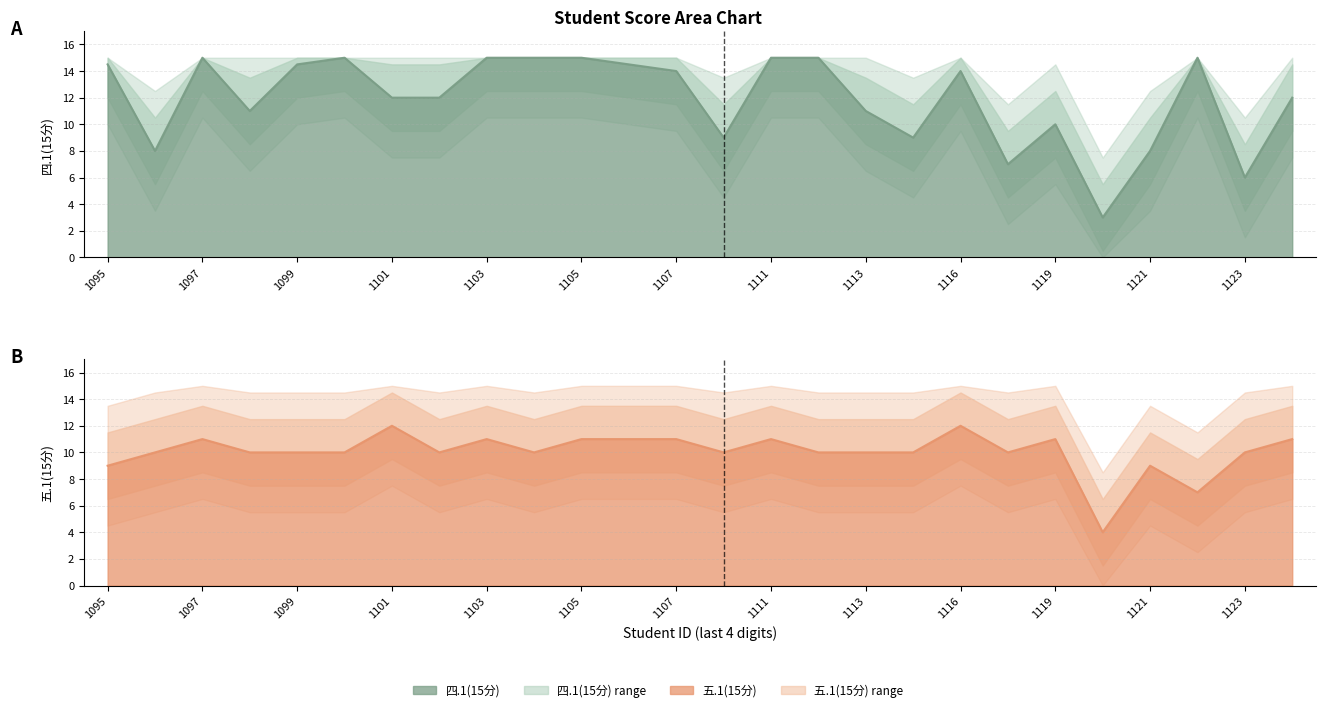

What is the total value across all series at 1119?

21.0